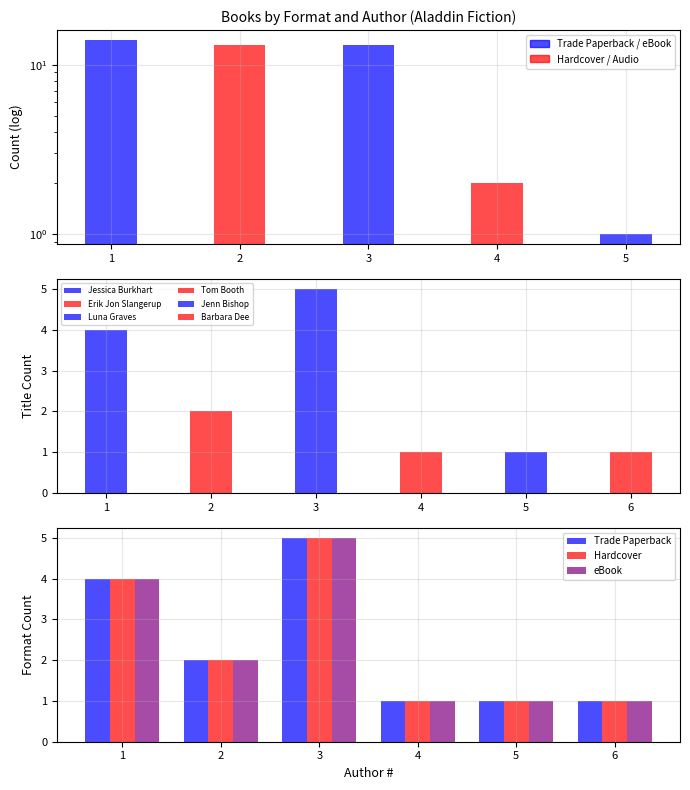

At which label is Hardcover closest to 3?

1